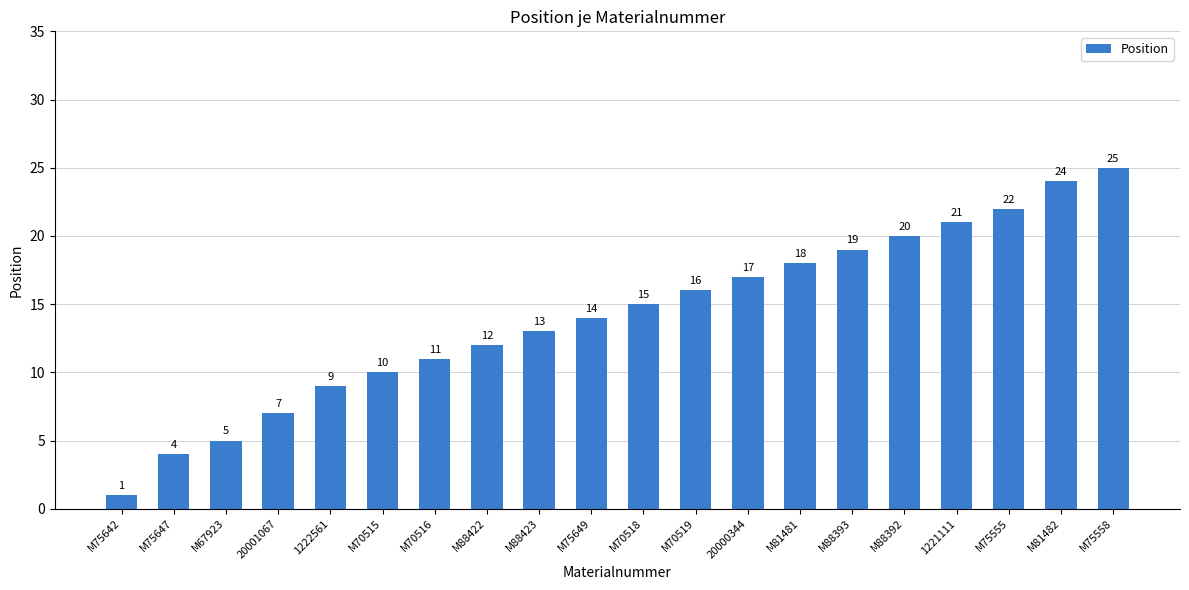

How many categories are shown in the chart?

20